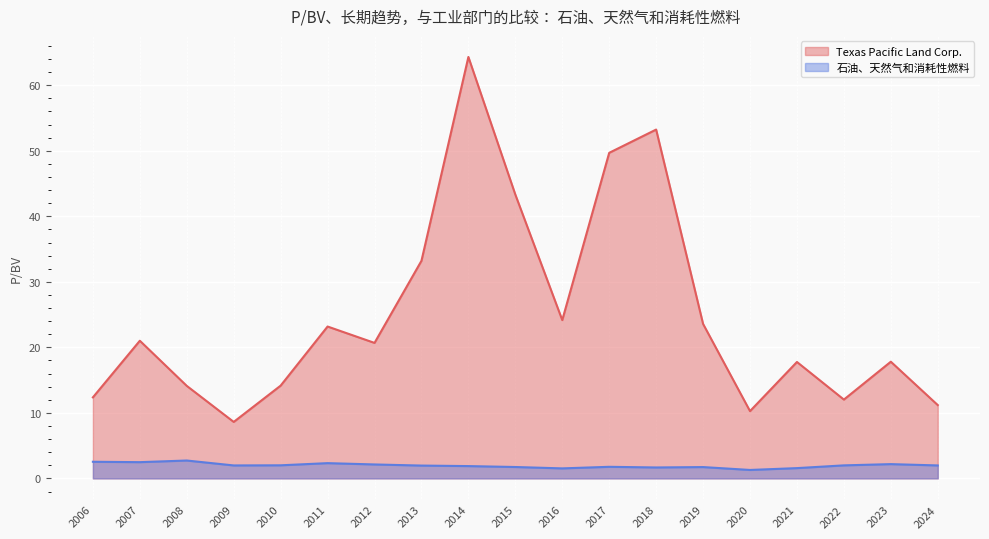

What is the minimum value shown in the chart?

1.3